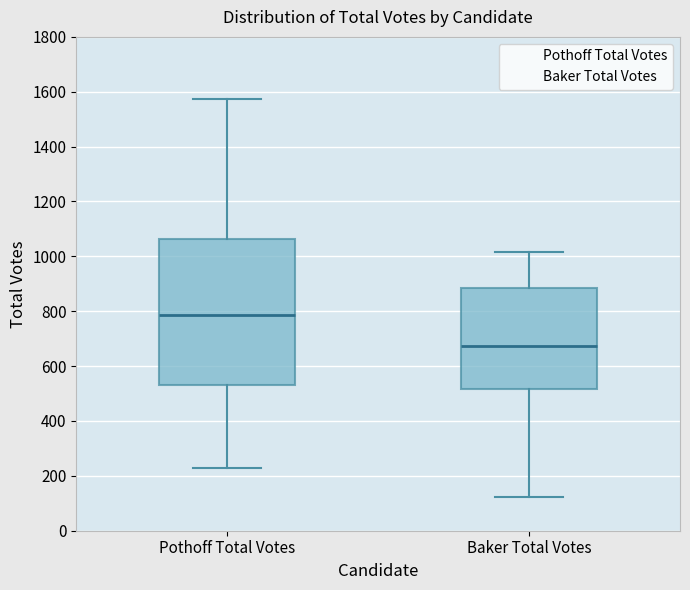

Reading left to right, read every box against the y-axis: the position of its median line, the range the box covers, and the ends of its whiskers. The values are not printed on the chart, so give them approximately, as read against the axis.

Pothoff Total Votes: median 780, box 540 to 1060, whiskers 220 to 1580
Baker Total Votes: median 680, box 520 to 880, whiskers 120 to 1020